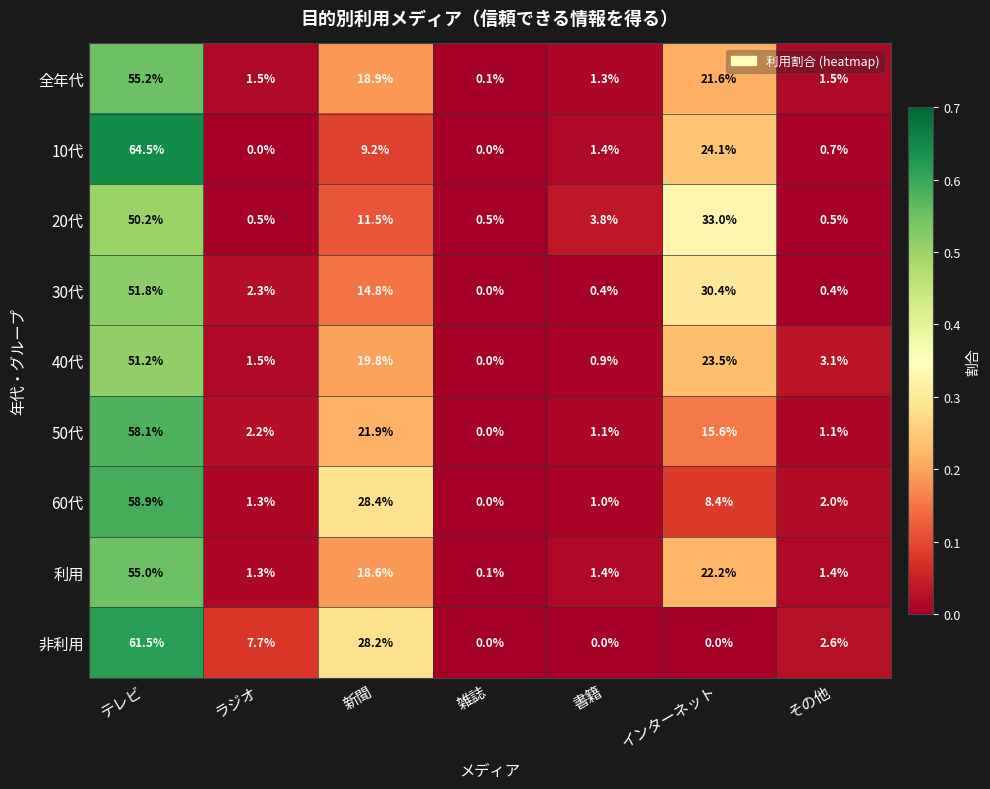

What is the sum of all 全年代 values?

100.1